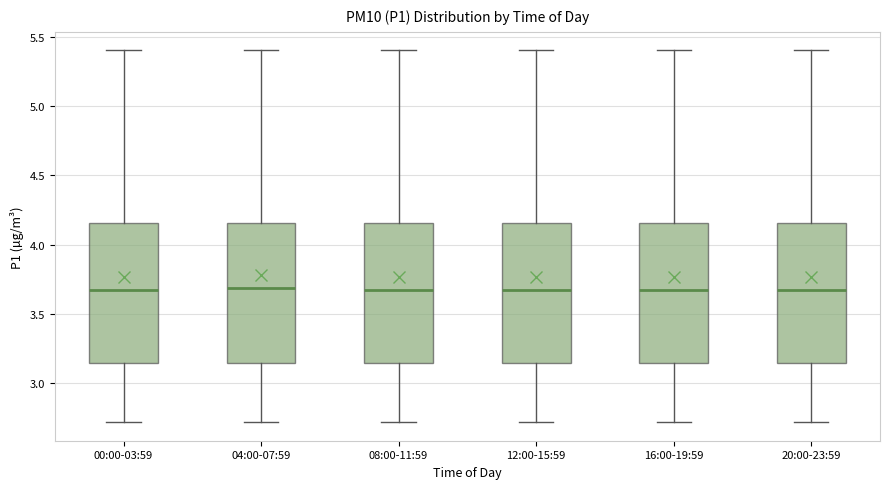

Where is the upper edge of the box for 04:00-07:59 on the y-axis? The values are not printed on the chart, so give them approximately, as read against the axis.

4.15